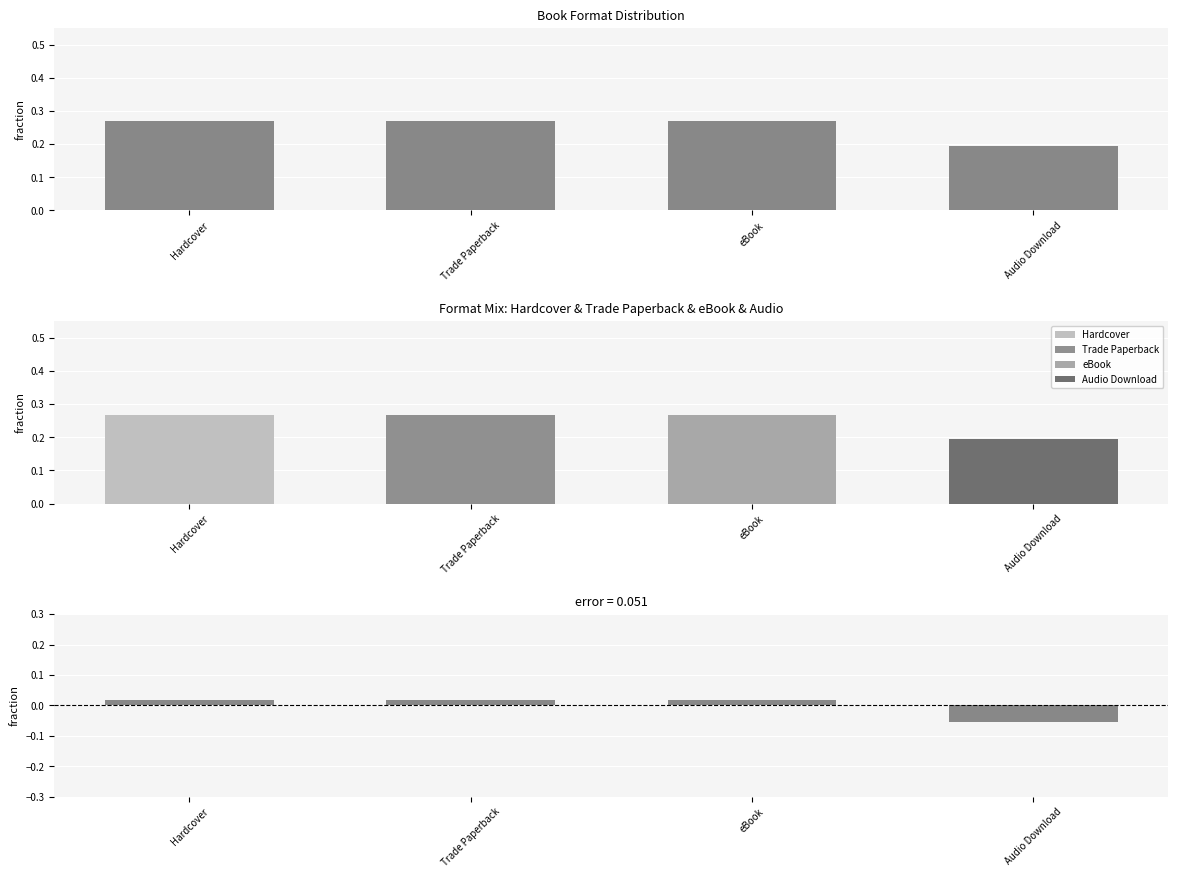

Is it true that residual equals 0.0 at Hardcover?

False